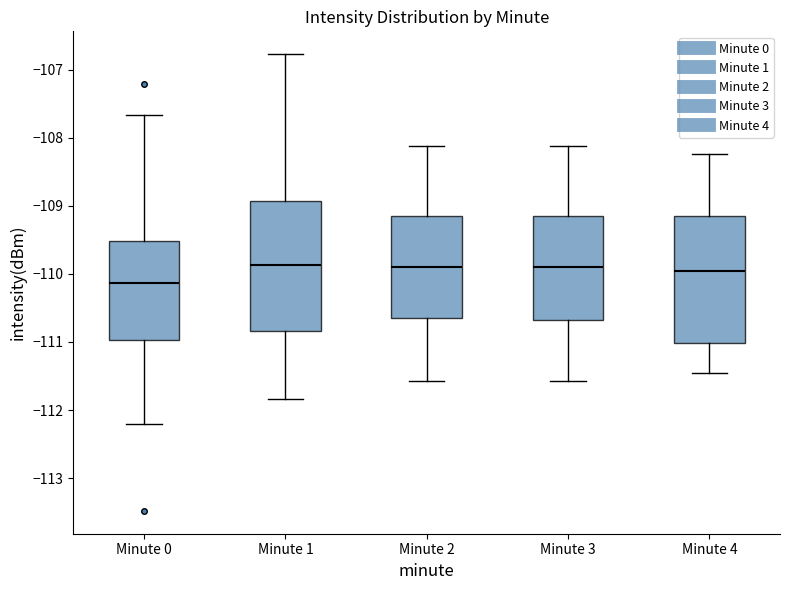

Where does the upper whisker of the box for Minute 4 end on the y-axis? The values are not printed on the chart, so give them approximately, as read against the axis.

-108.2